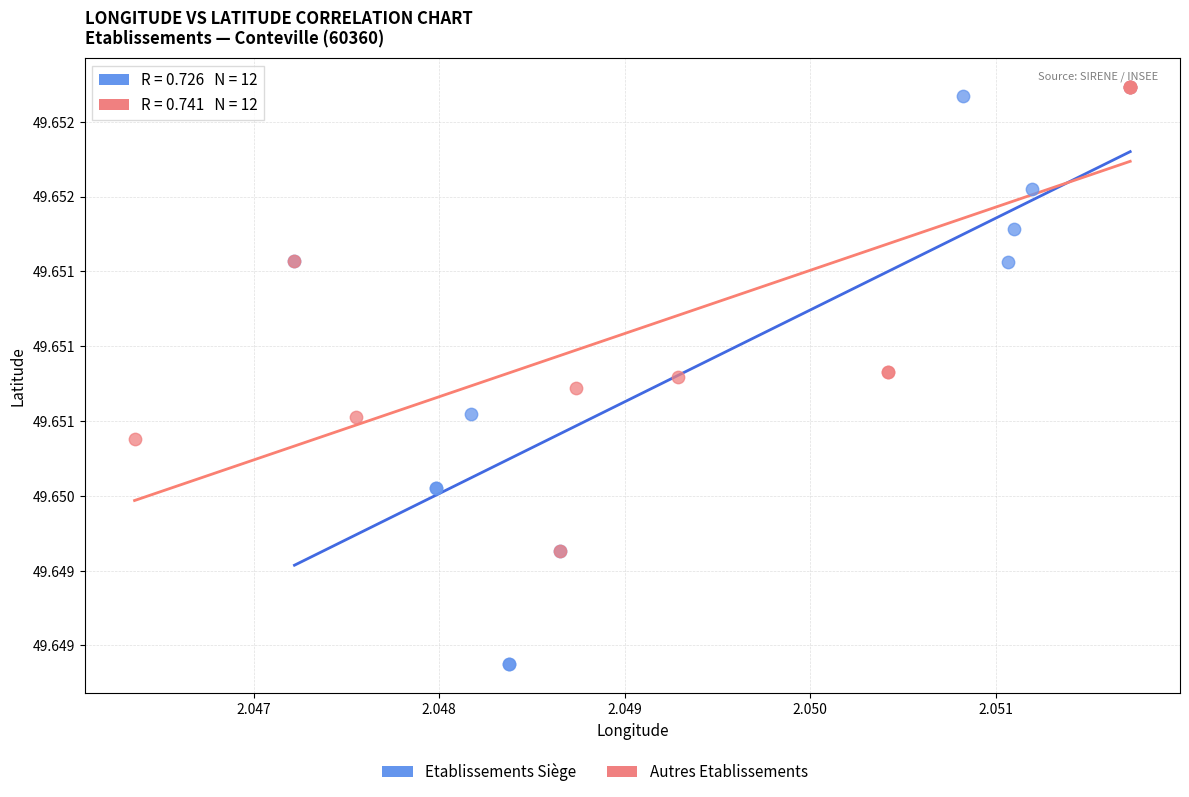

Which series has the widest spread of Y values?

Etablissements Siège